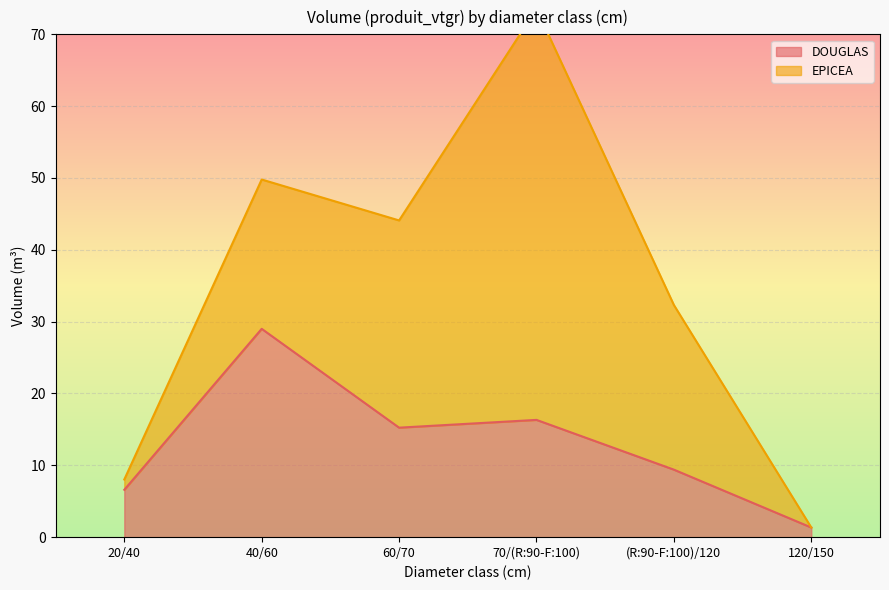

At which label is the value closest to 15?

60/70